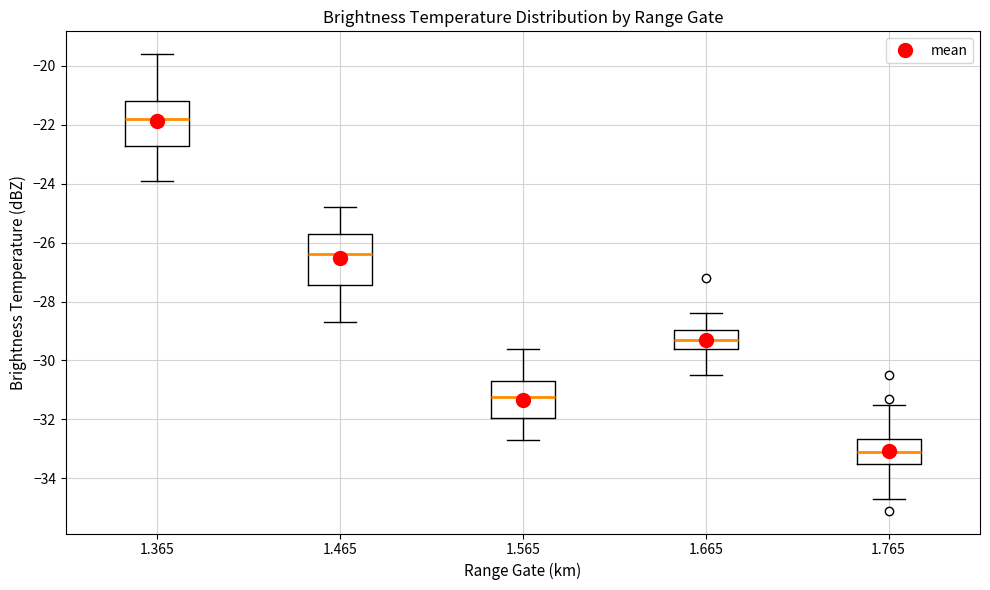

Where does the upper whisker of the box at x = 1.765 end on the y-axis? The values are not printed on the chart, so give them approximately, as read against the axis.

-31.4